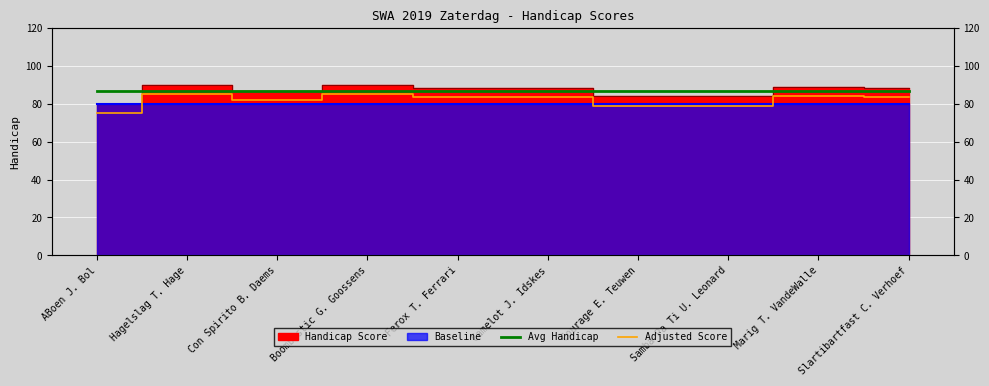

Rank the categories by Avg Handicap value from lowest to highest.

ABoen J. Bol, Hagelslag T. Hage, Con Spirito B. Daems, Boombastic G. Goossens, Ferox T. Ferrari, Camelot J. Idskes, Courage E. Teuwen, Samba Pa Ti U. Leonard, Marig T. VandeWalle, Slartibartfast C. Verhoef